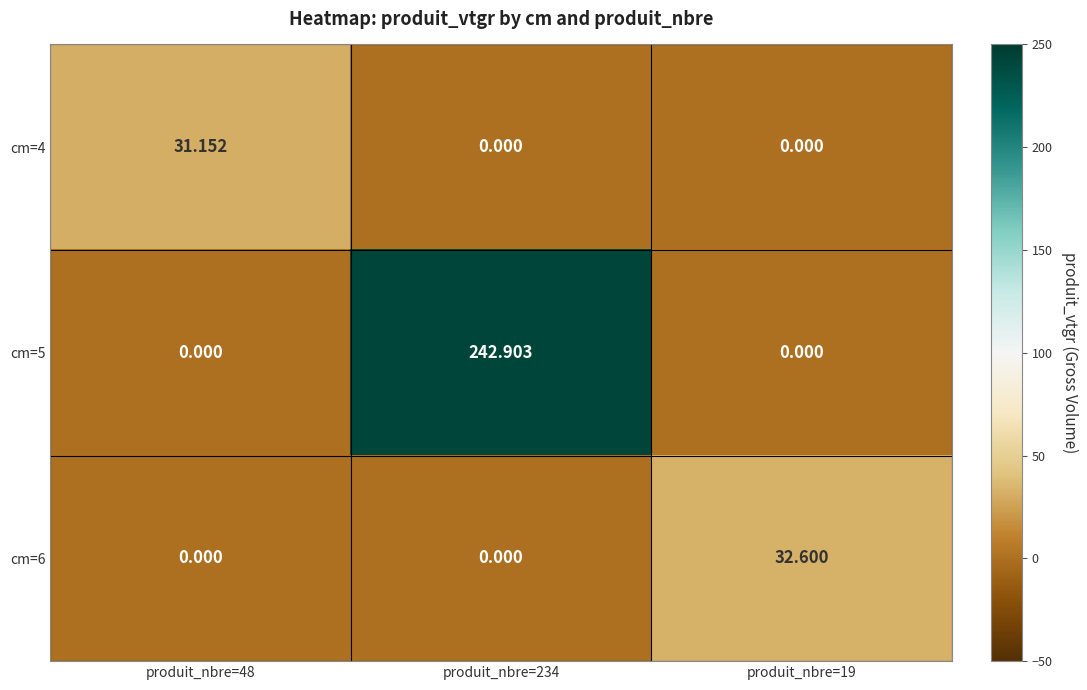

Is the value of cm=6 at produit_nbre=19 greater than the value of cm=5 at produit_nbre=48?

Yes